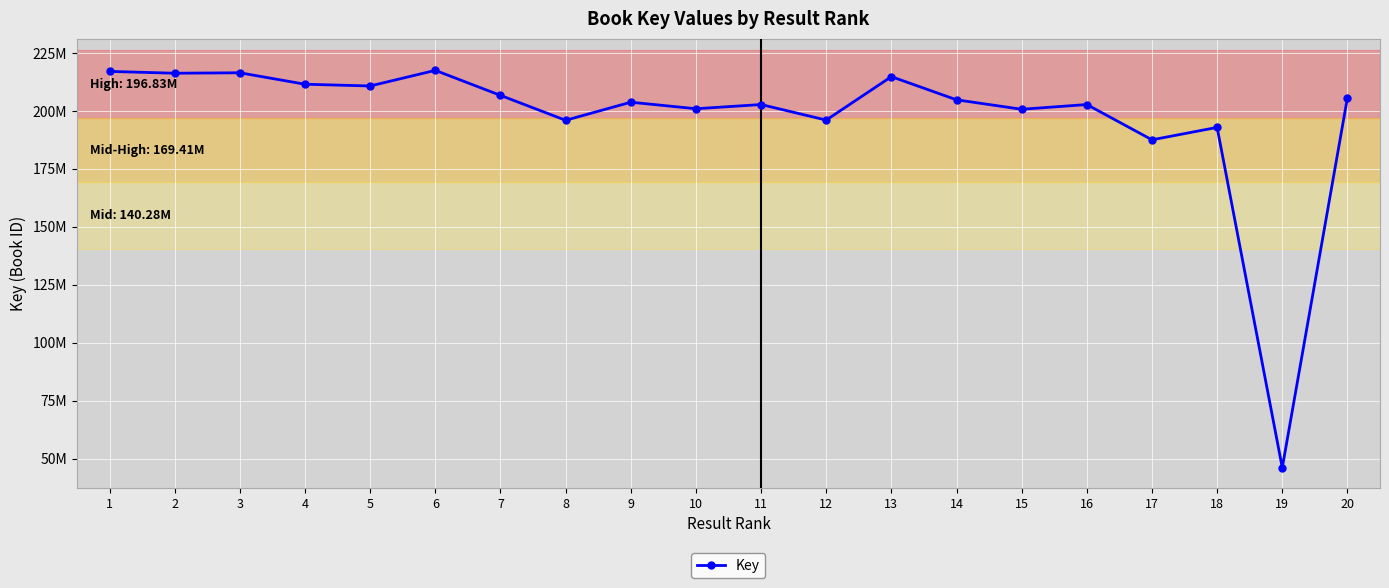

Is this an area chart (filled region under the line)?

No